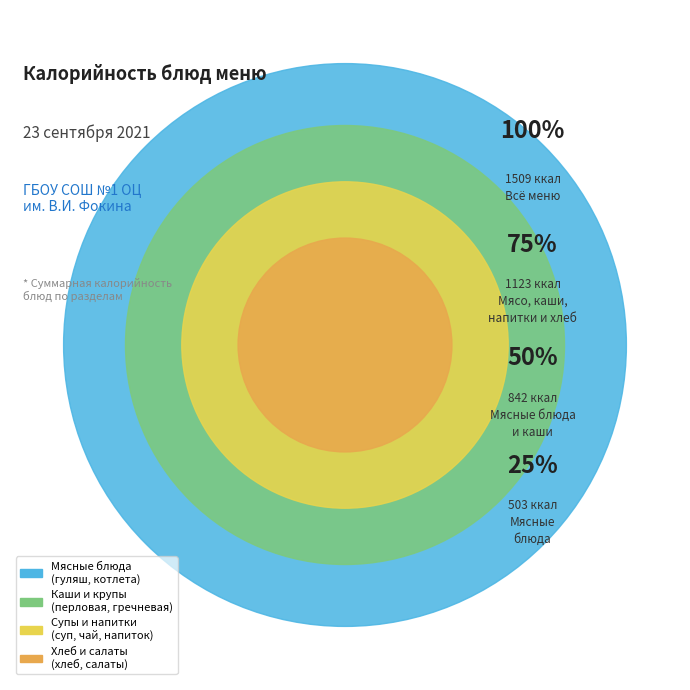

Is напиток лимонный the majority of the pie?

No